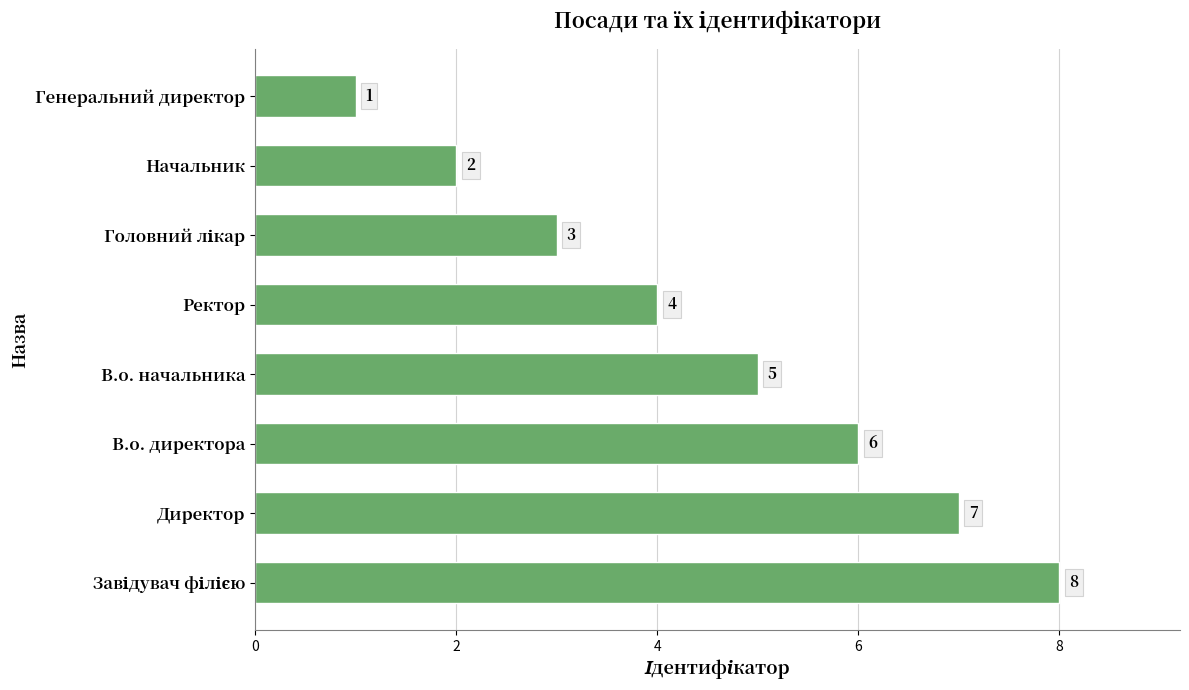

Reading top to bottom, transcribe all the data shown in this chart.

1	2	3	4	5	6	7	8